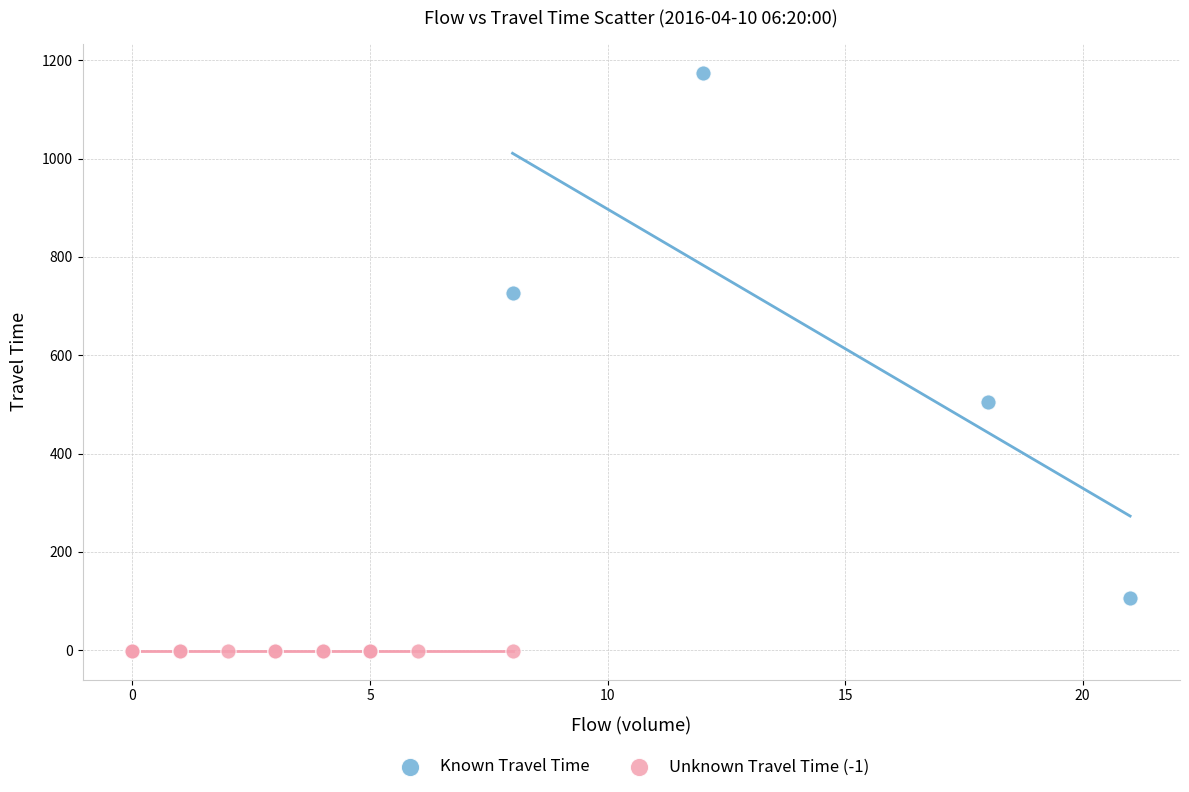

Which series contains the highest Y value?

Known Travel Time